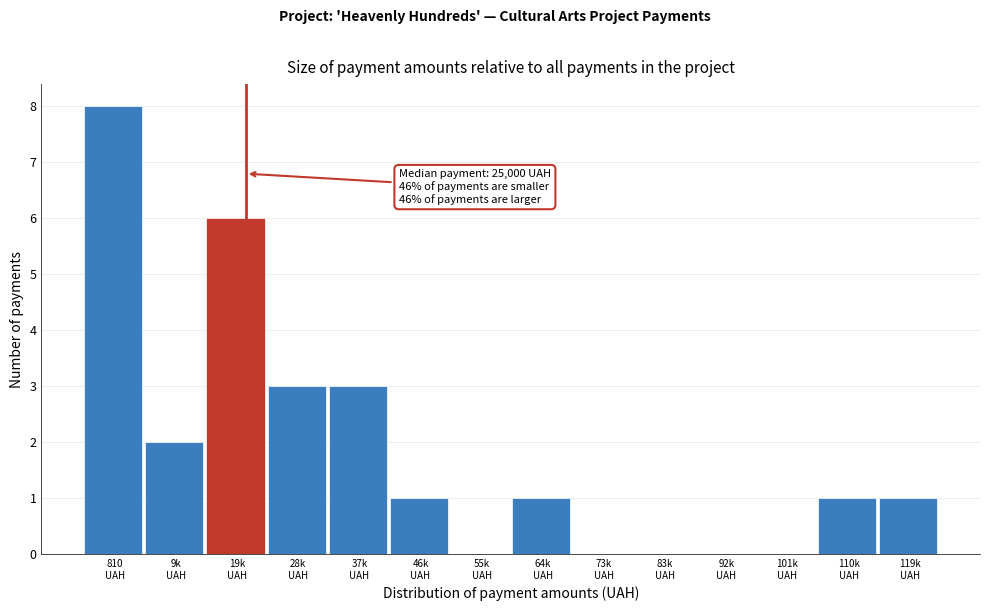

What is the greatest value displayed?

8